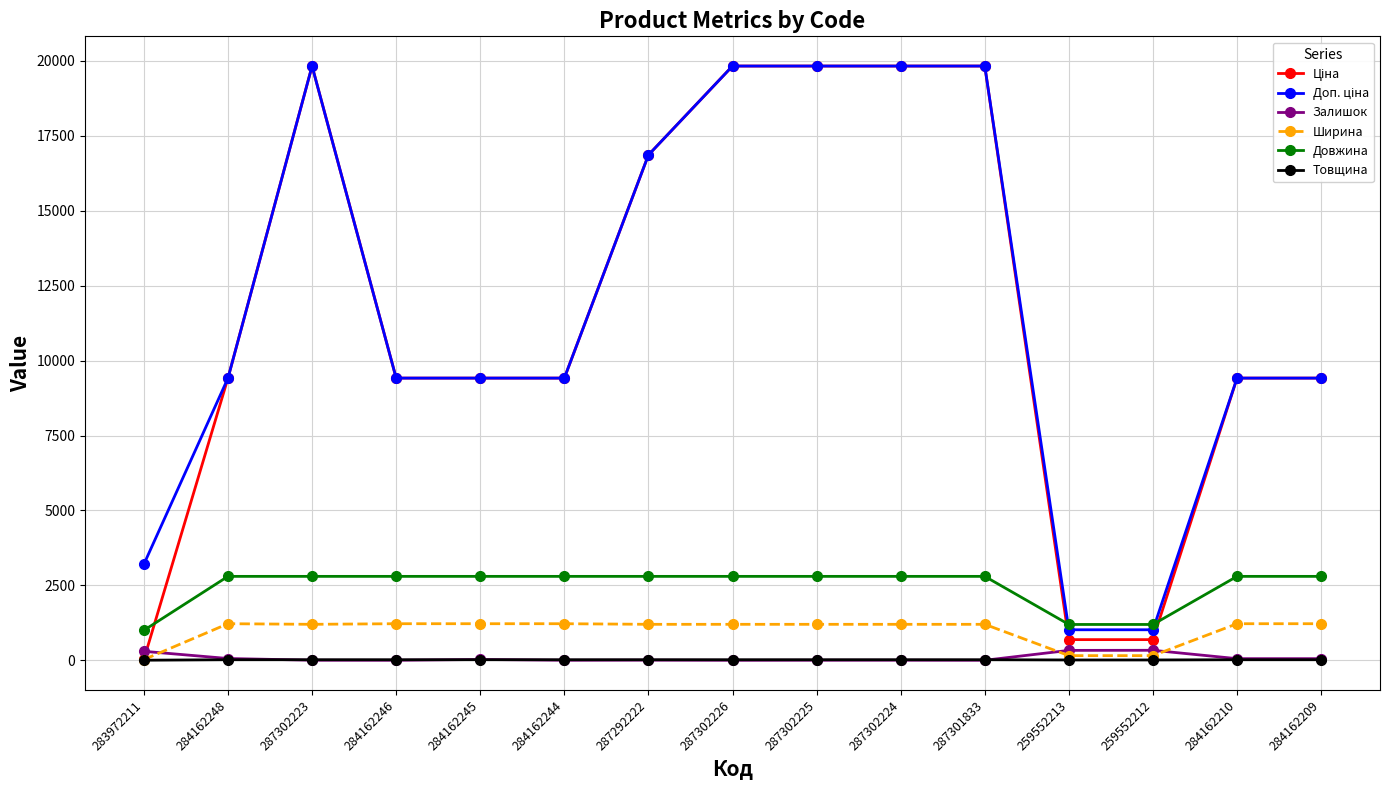

At how many categories does at least one series exceed 6625?

12